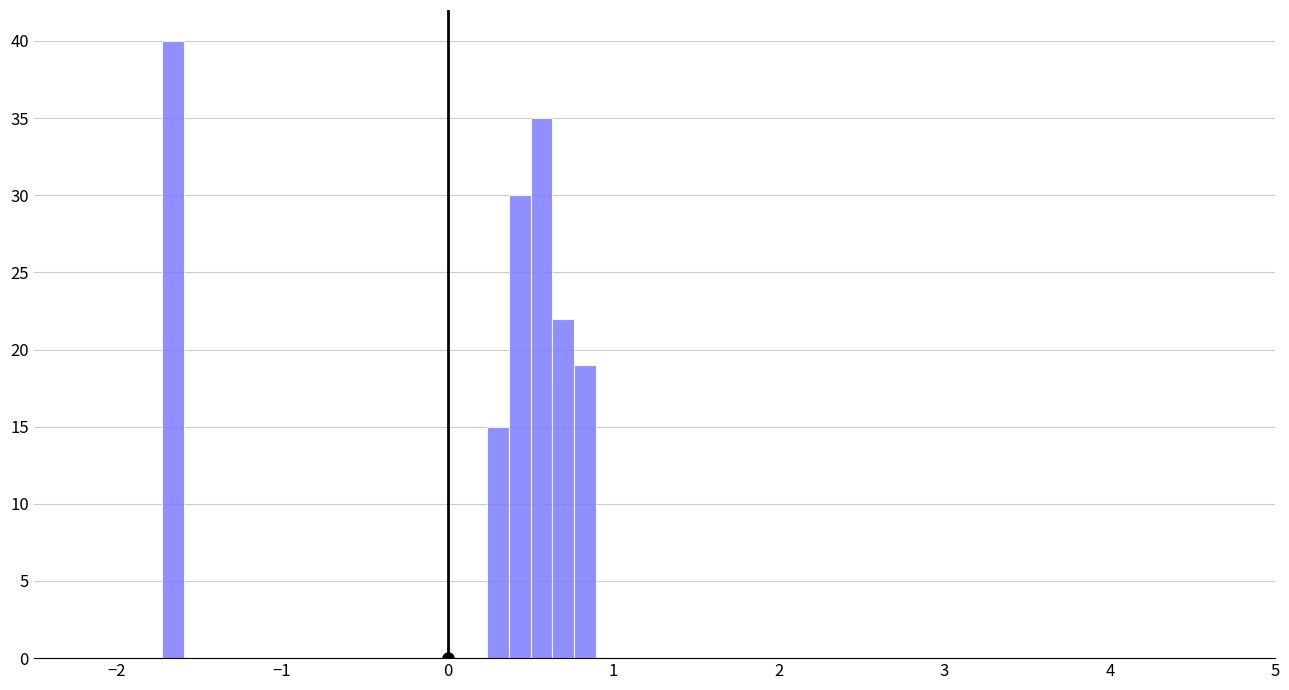

Around what value on the x-axis is the tallest bar? Give the approximate position of its centre, as read against the axis.

-1.7